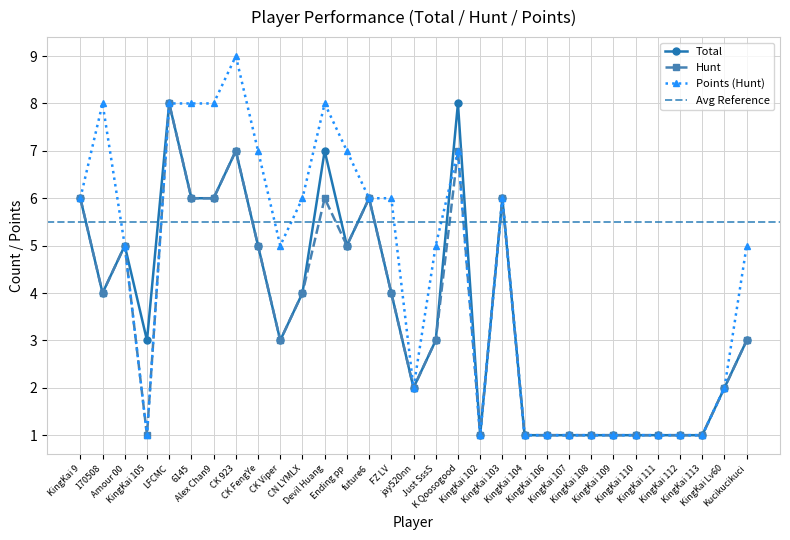

How many distinct data groups are displayed?

3